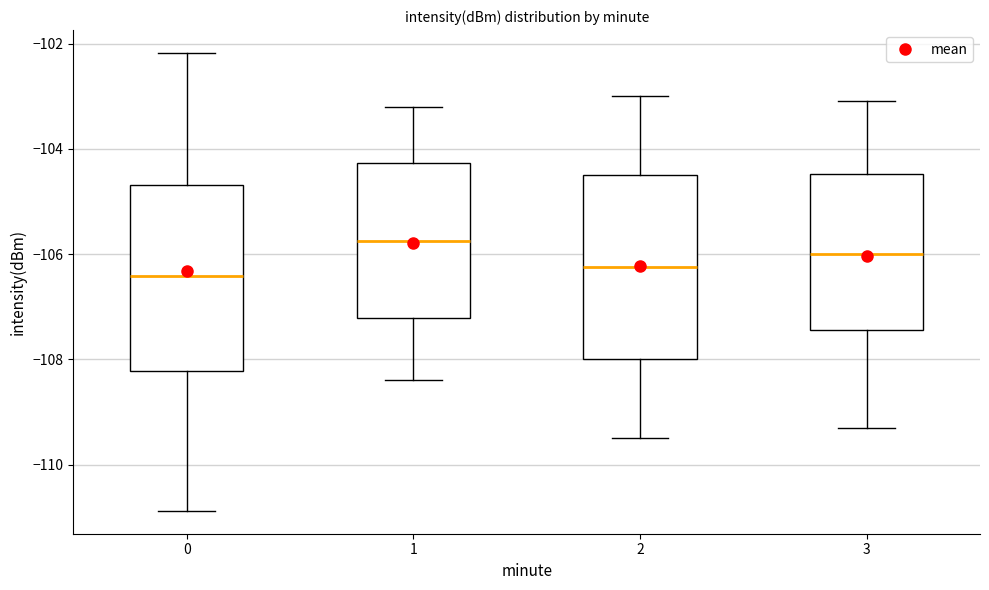

Reading left to right, read every box against the y-axis: the position of its median line, the range the box covers, and the ends of its whiskers. The values are not printed on the chart, so give them approximately, as read against the axis.

0: median -106.4, box -108.2 to -104.6, whiskers -110.8 to -102.2
1: median -105.8, box -107.2 to -104.2, whiskers -108.4 to -103.2
2: median -106.2, box -108.0 to -104.4, whiskers -109.4 to -103.0
3: median -106.0, box -107.4 to -104.4, whiskers -109.2 to -103.0